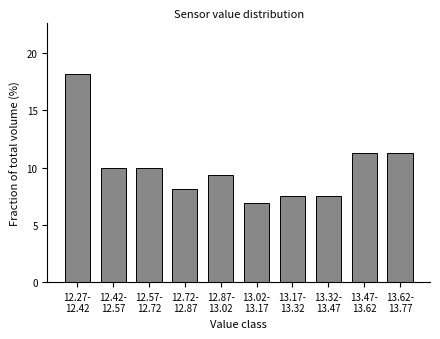

What is the greatest value displayed?

18.1